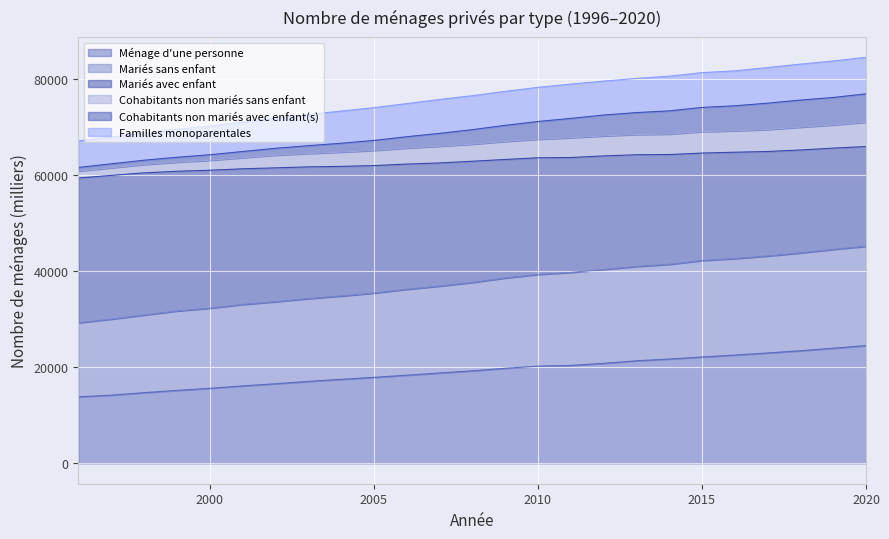

At which category does the chart reach its minimum across all series?

1996